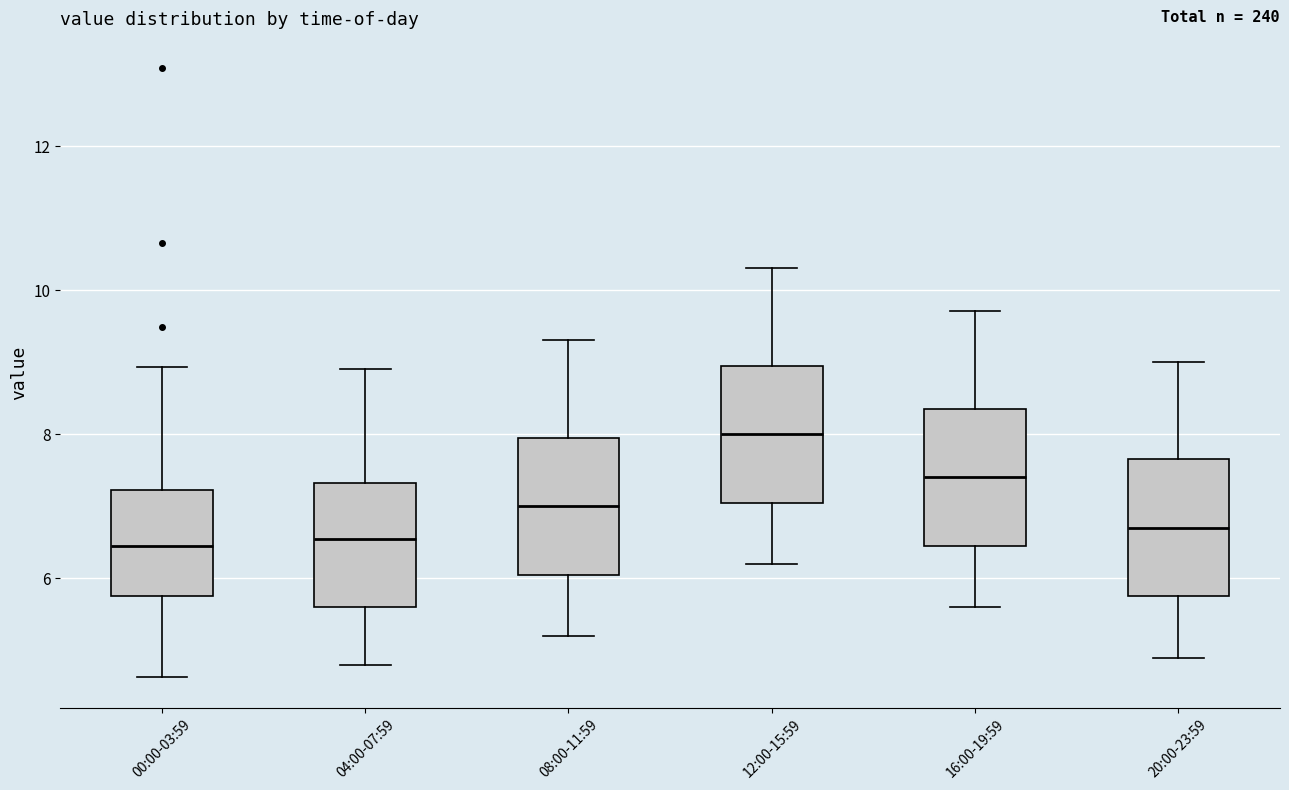

Where does the median line of the box for 20:00-23:59 sit on the y-axis? The values are not printed on the chart, so give them approximately, as read against the axis.

6.8